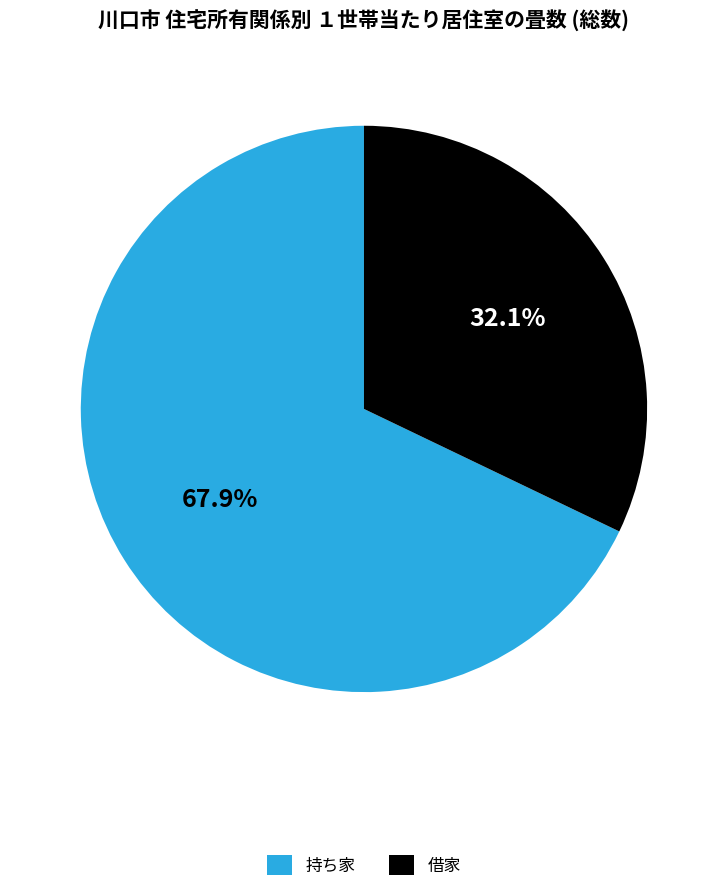

How much of the chart is everything except 持ち家?

32.1%